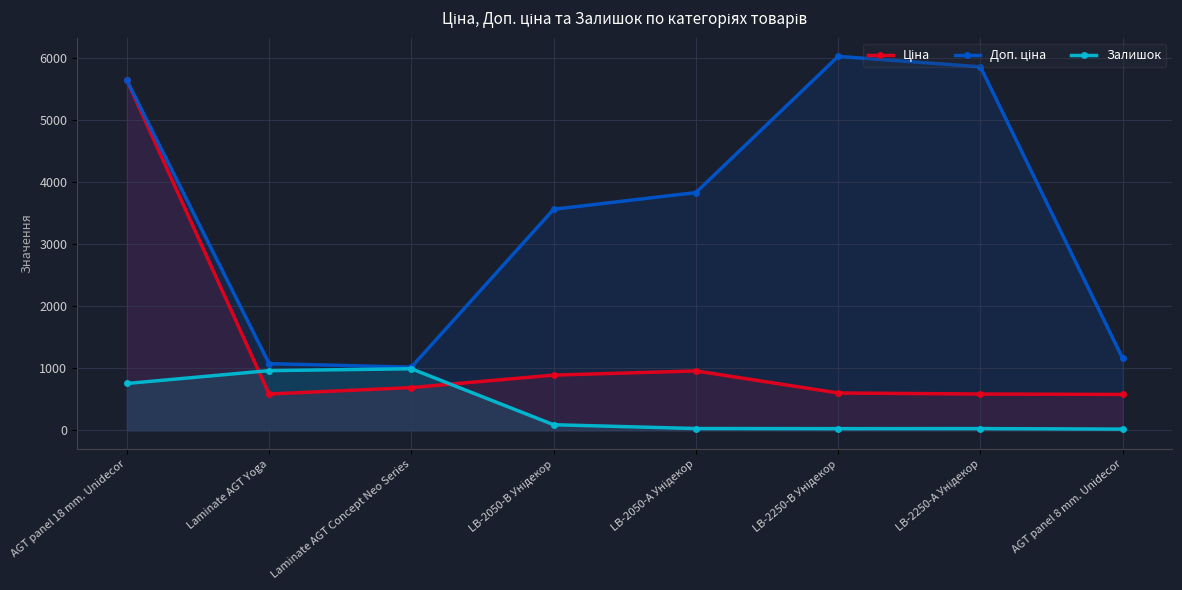

What is the value of the Залишок point at the 7th from the left?

29.0